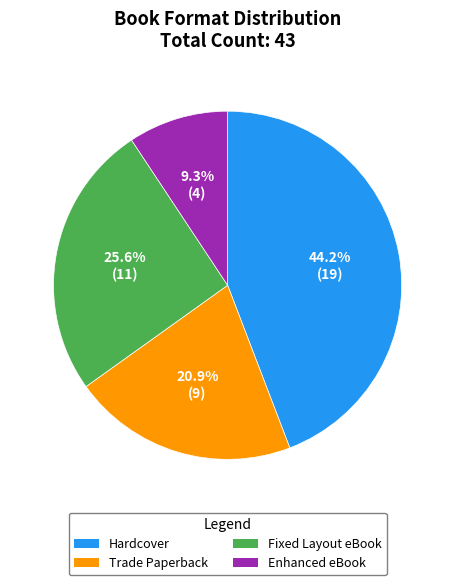

To the nearest percent, what portion does Enhanced eBook represent?

9%